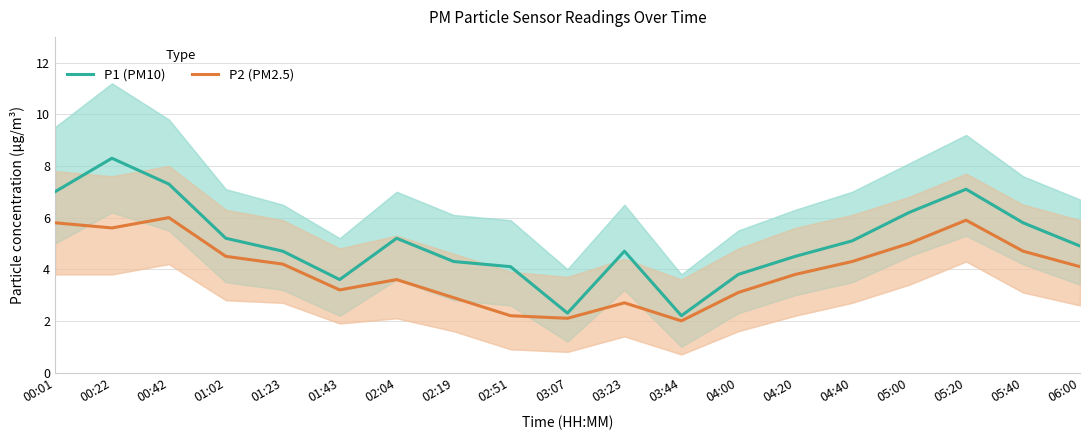

What is the average value of the P1 (PM10) series?

5.1